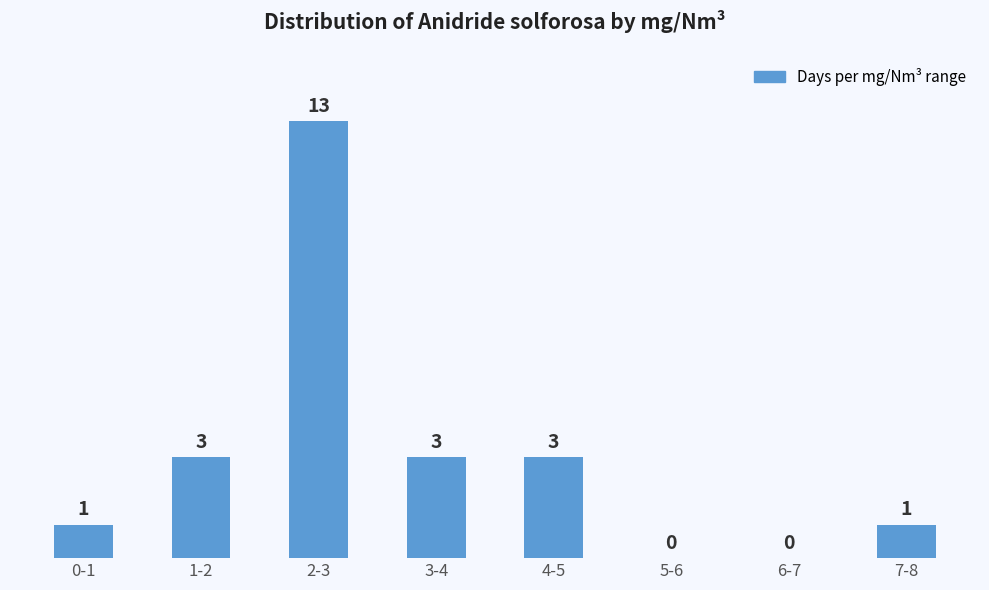

Reading left to right, extract all data points from this chart.

0-1=1	1-2=3	2-3=13	3-4=3	4-5=3	5-6=0	6-7=0	7-8=1